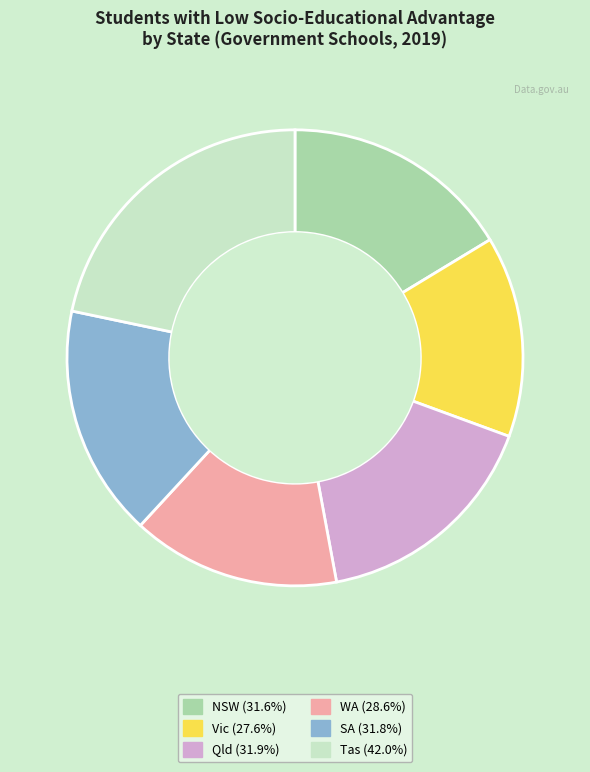

Is there any slice that represents more than half of the pie?

No